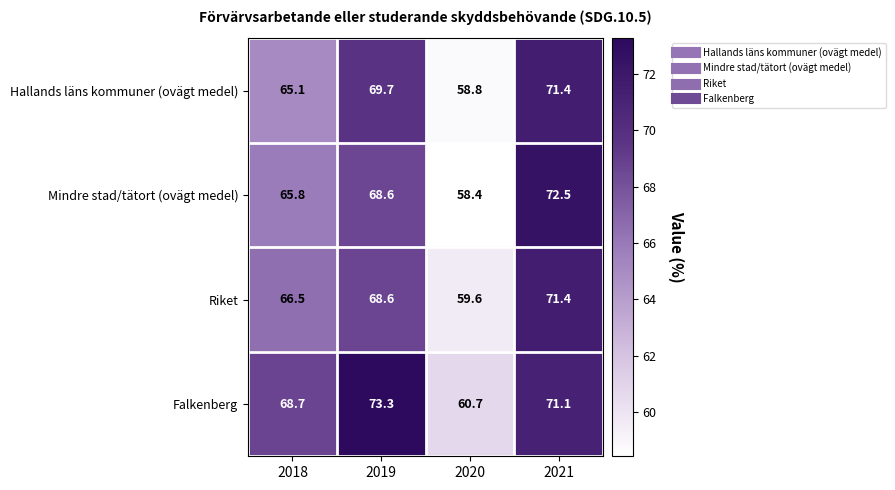

Read the Falkenberg value at 2018.

68.7